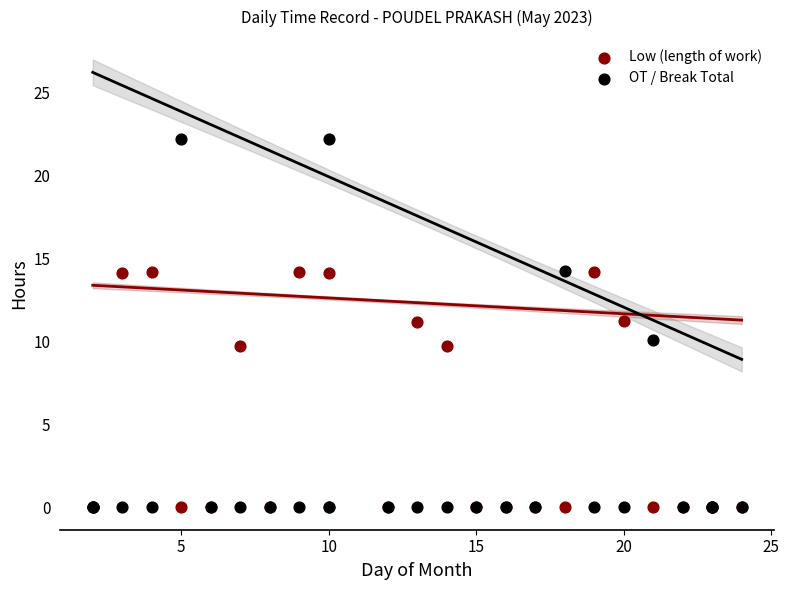

Which series has the widest spread of Y values?

OT / Break Total